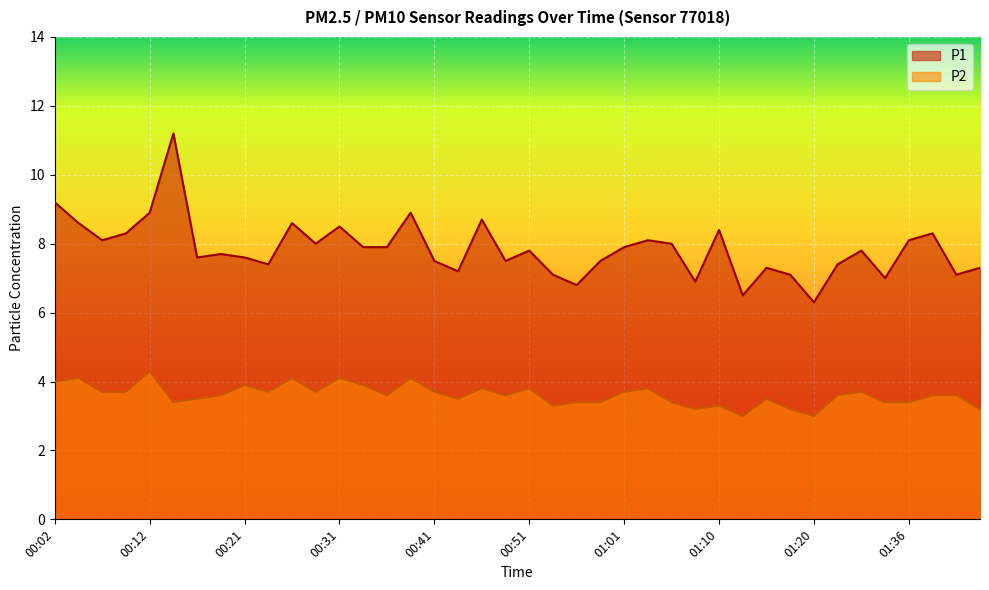

How many interior local valleys does the P1 series have?

12